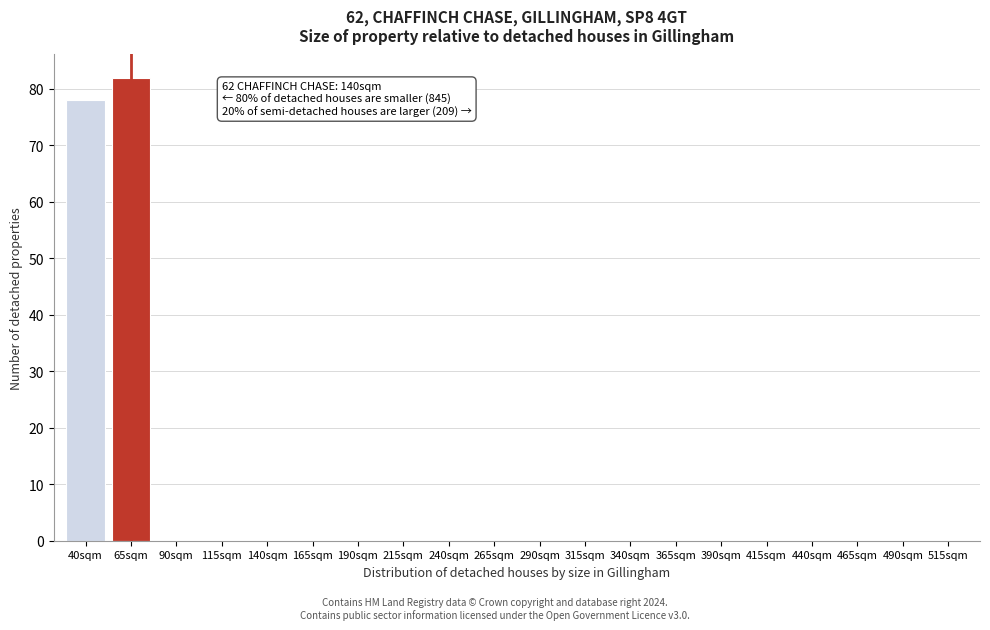

Reading left to right, extract all data points from this chart.

40sqm=78	65sqm=82	90sqm=0	115sqm=0	140sqm=0	165sqm=0	190sqm=0	215sqm=0	240sqm=0	265sqm=0	290sqm=0	315sqm=0	340sqm=0	365sqm=0	390sqm=0	415sqm=0	440sqm=0	465sqm=0	490sqm=0	515sqm=0